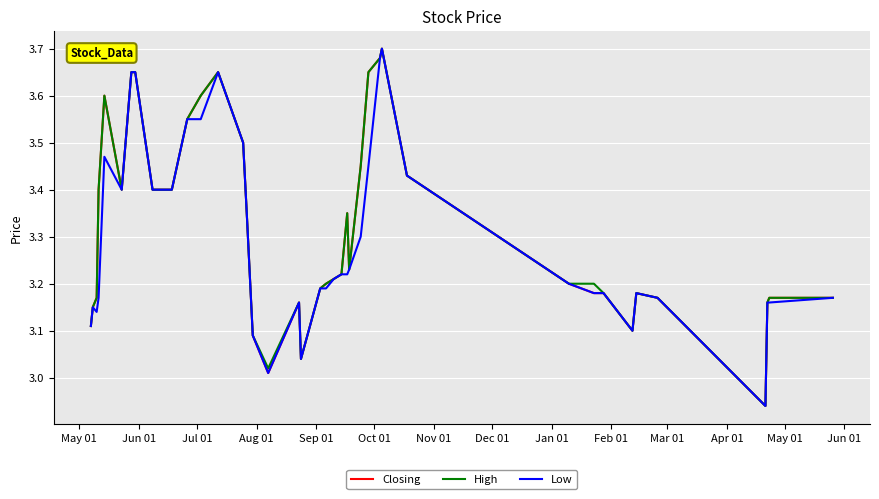

How many values in the Closing series exceed 3?

39